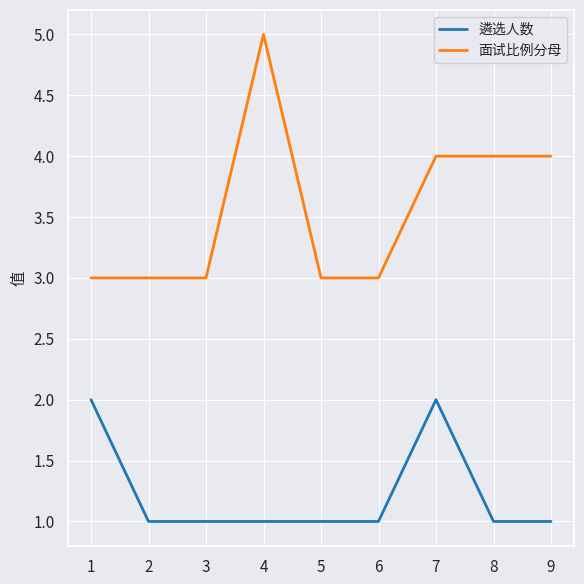

What is the approximate value of 面试比例分母 at 9?

4